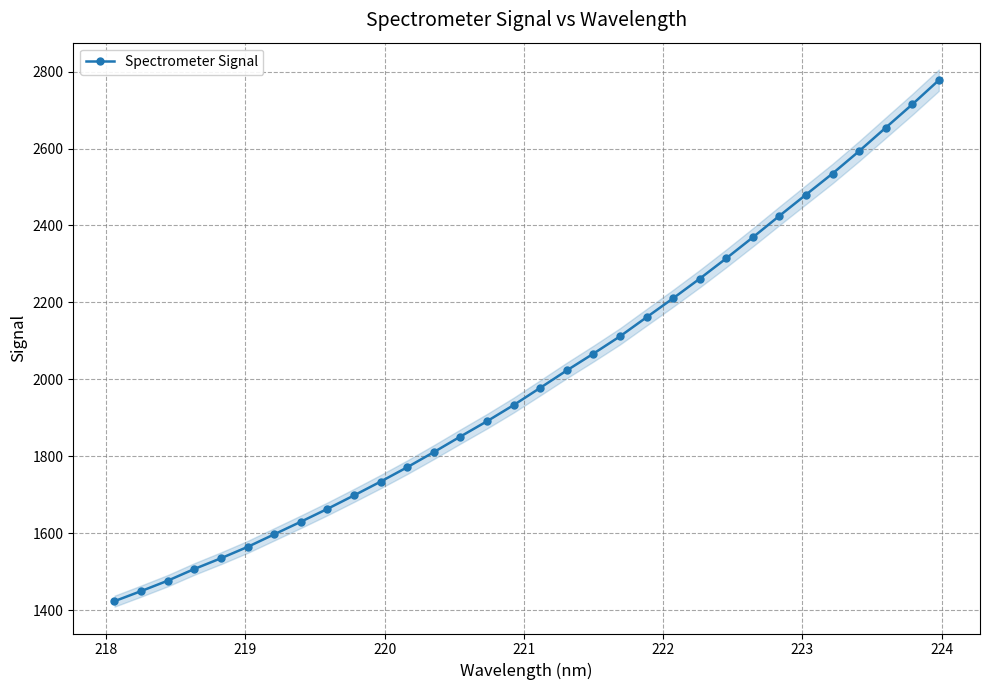

Reading left to right, extract all data points from this chart.

1423.0	1449.2	1476.3	1506.7	1534.6	1564.1	1596.8	1629.5	1663.0	1698.0	1733.9	1771.3	1810.6	1851.1	1890.9	1932.8	1977.6	2022.9	2066.6	2111.5	2161.2	2210.6	2261.5	2314.4	2369.1	2424.9	2480.0	2534.9	2593.2	2654.0	2714.6	2777.6